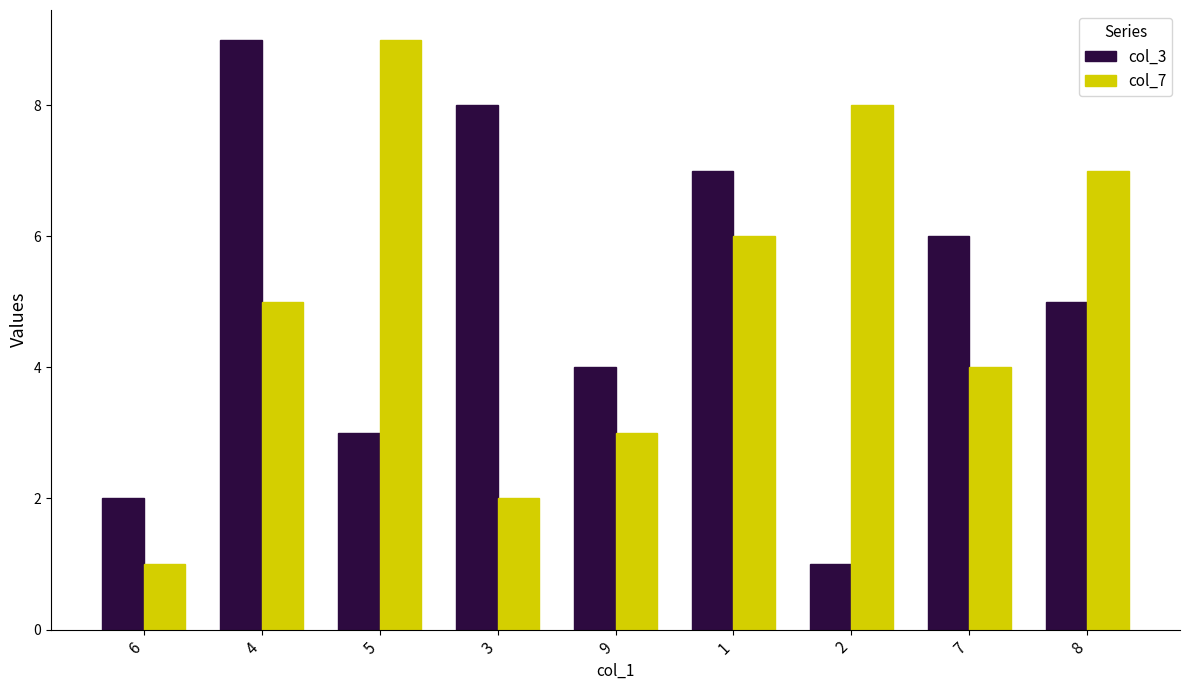

How many col_3 values are between 3 and 7?

5